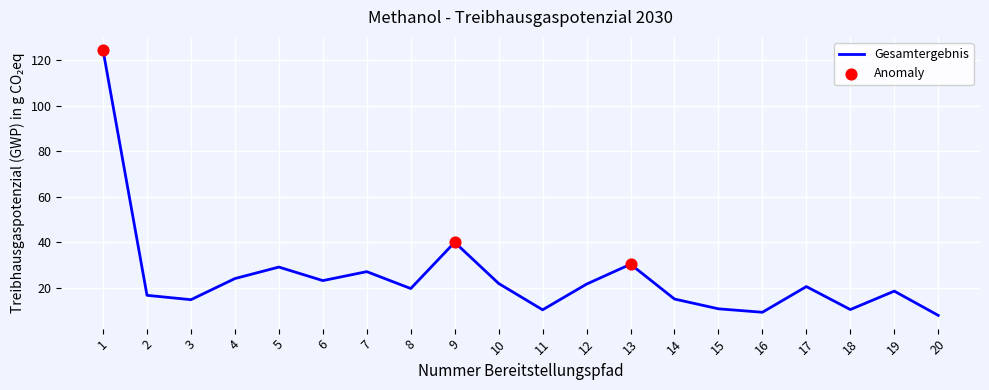

At which label is the value closest to 66?

9